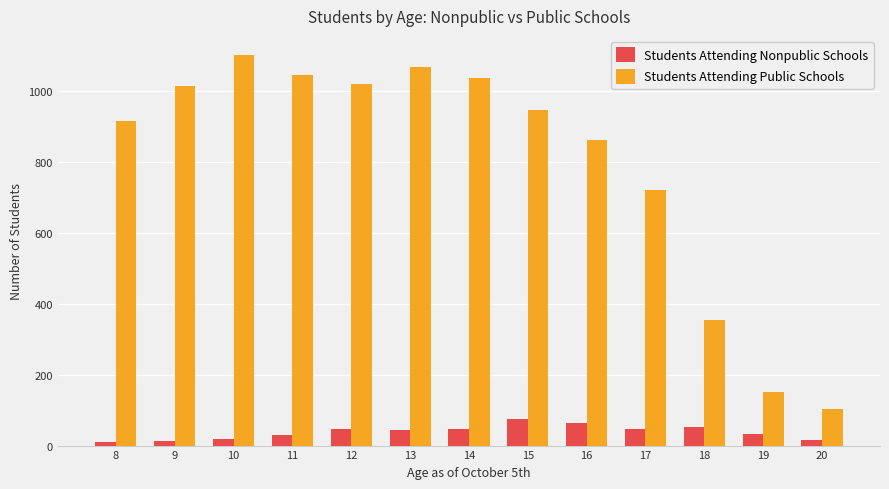

Rank the series by their average value, from lowest to highest.

Students Attending Nonpublic Schools, Students Attending Public Schools